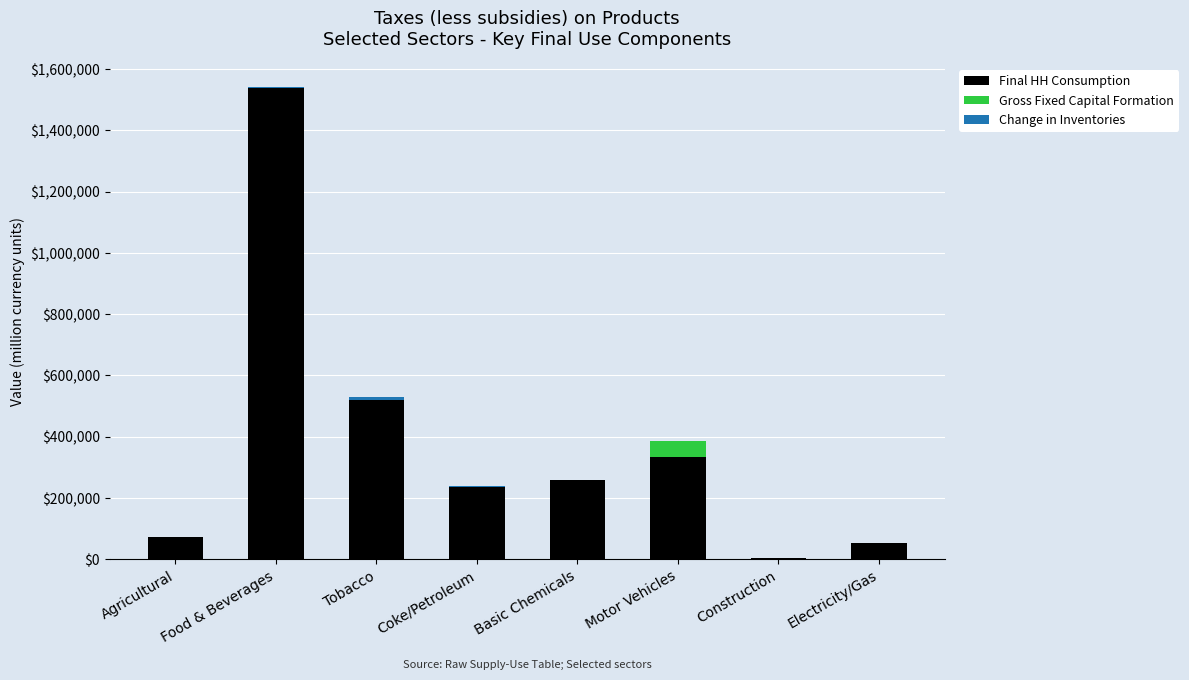

At which category is the sum across all series the highest?

Food & Beverages